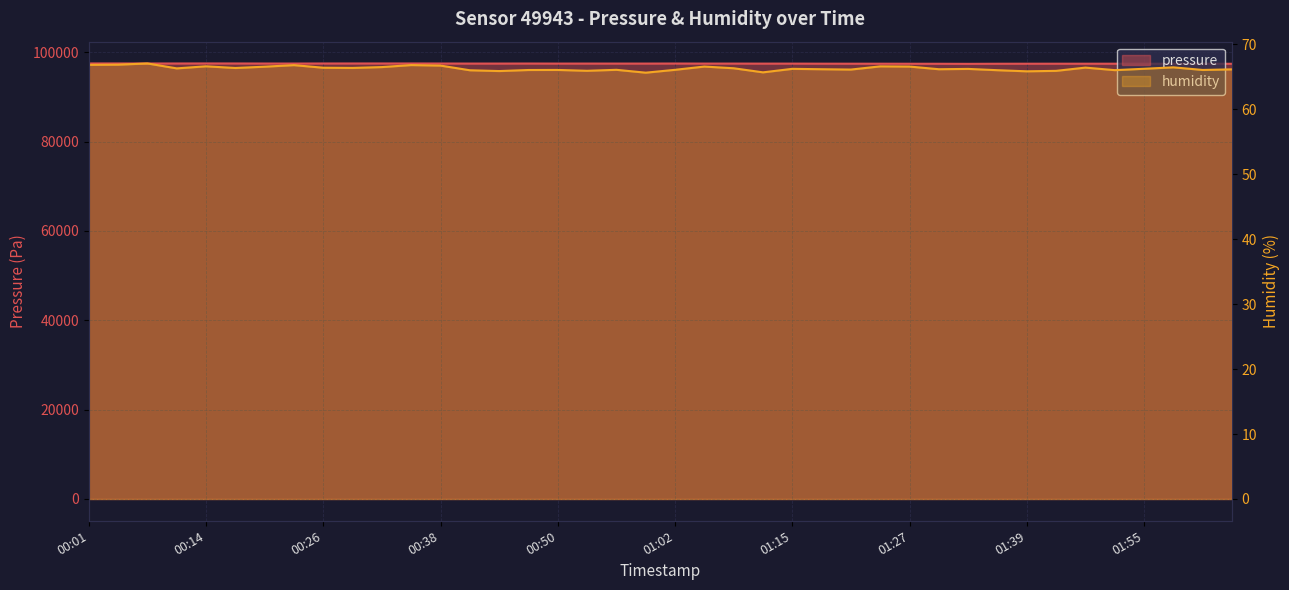

What is the label of the 23rd point from the right?

00:53